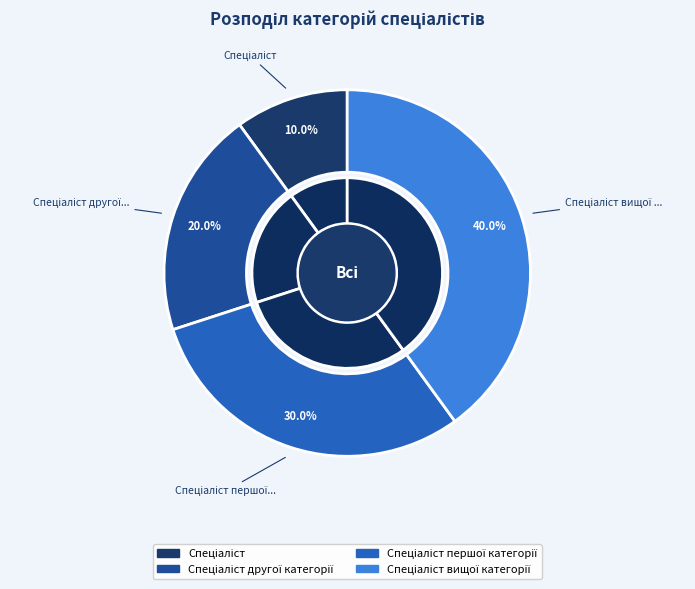

True or false: Спеціаліст вищої категорії accounts for 27% of the total.

False